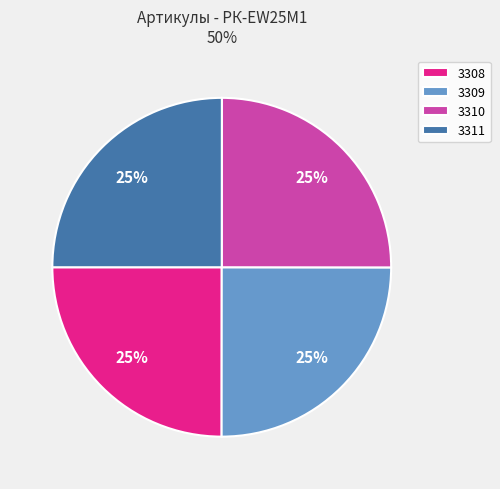

How many segments does this pie chart have?

4